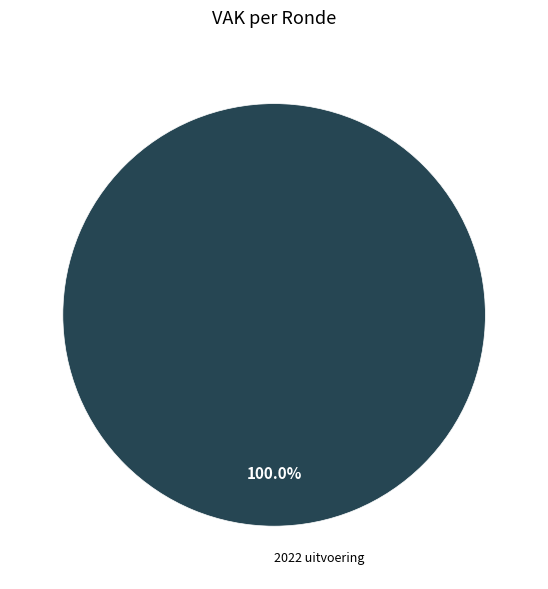

Rank the categories by value from highest to lowest.

2022 uitvoering